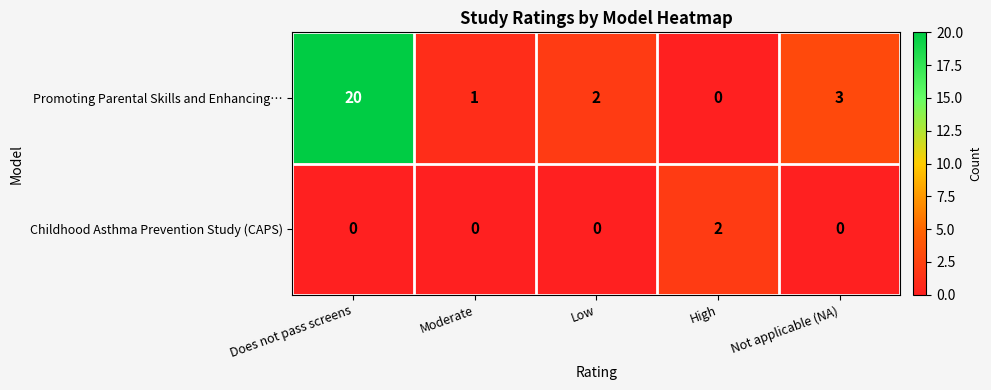

Is it true that Promoting Parental Skills and Enhancing… equals 1 at Low?

False